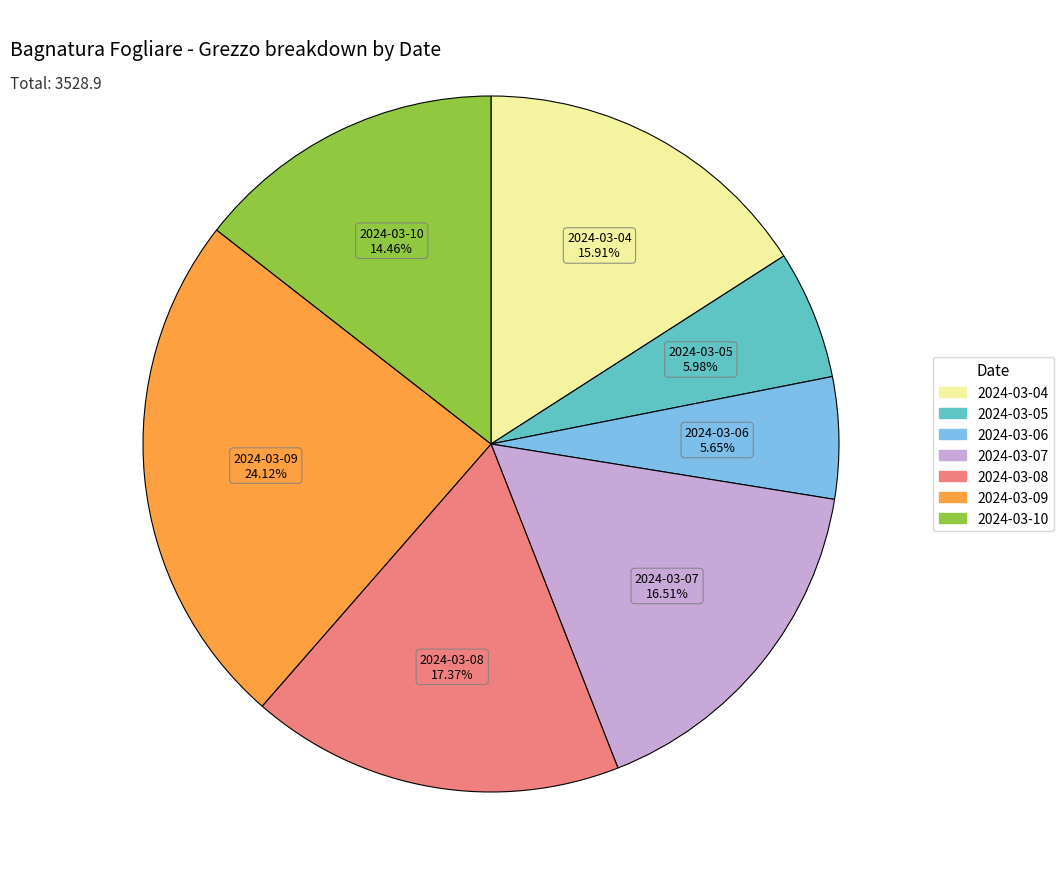

To the nearest percent, what is the average slice percentage?

14%